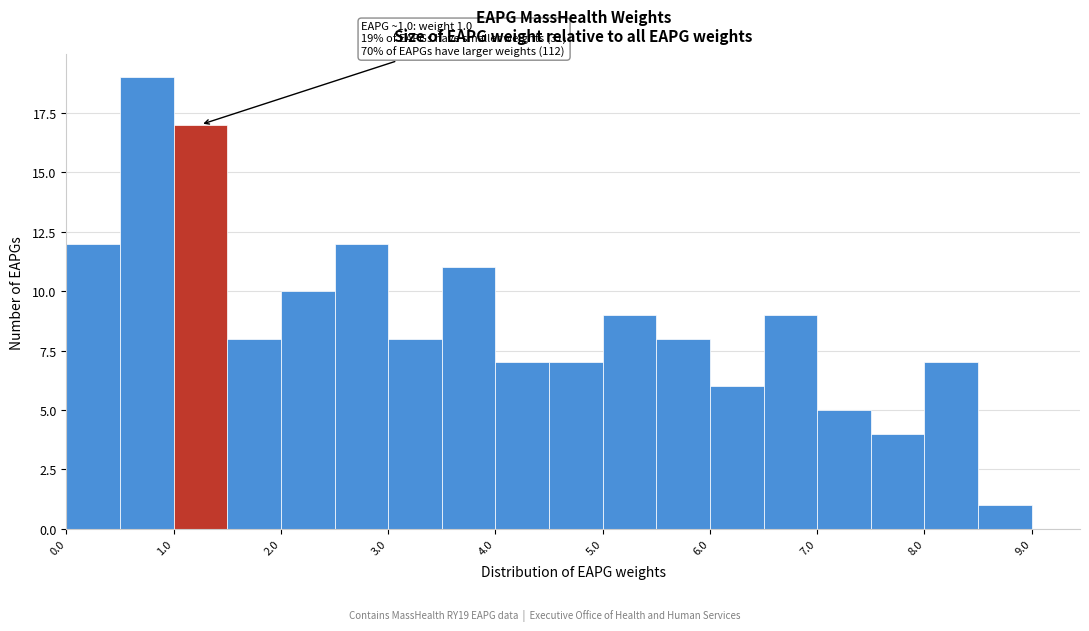

Over which range of the x-axis is the bar tallest?

0.5 to 1.0